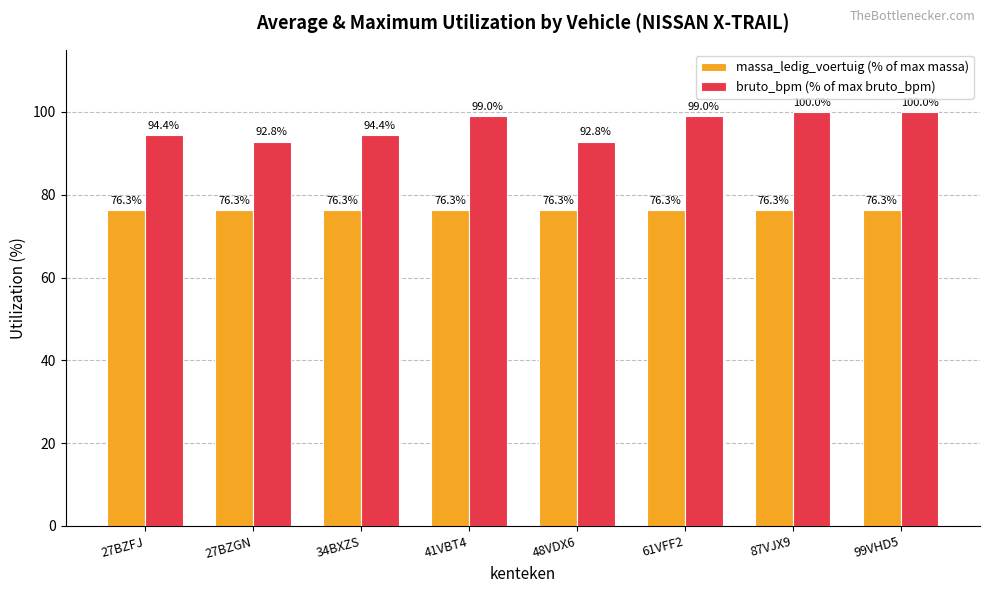

Are the bars horizontal?

No